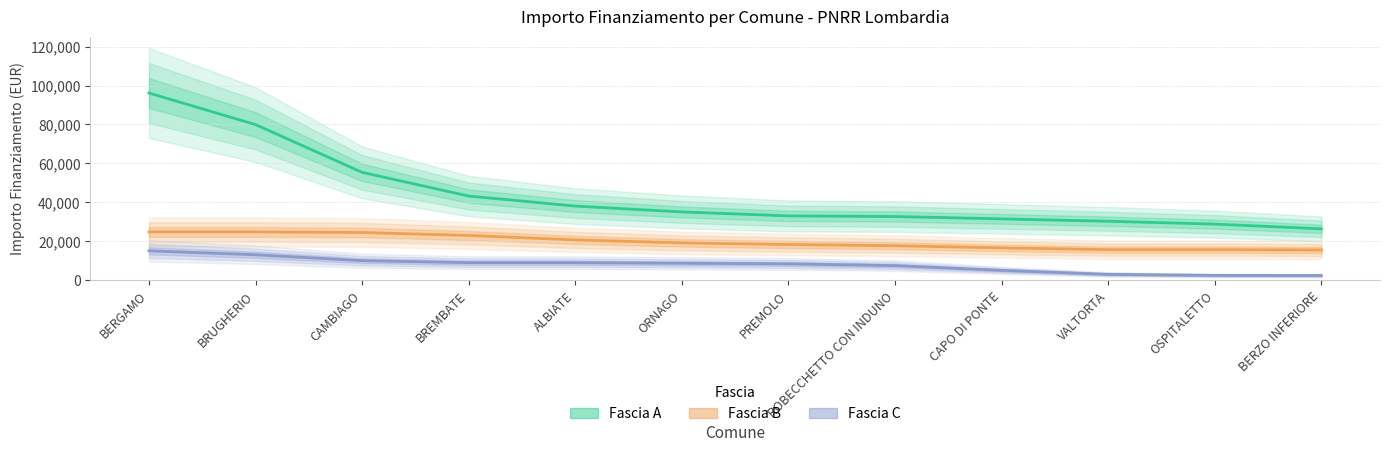

What is the value of the Fascia C point at the 5th from the left?

9105.0